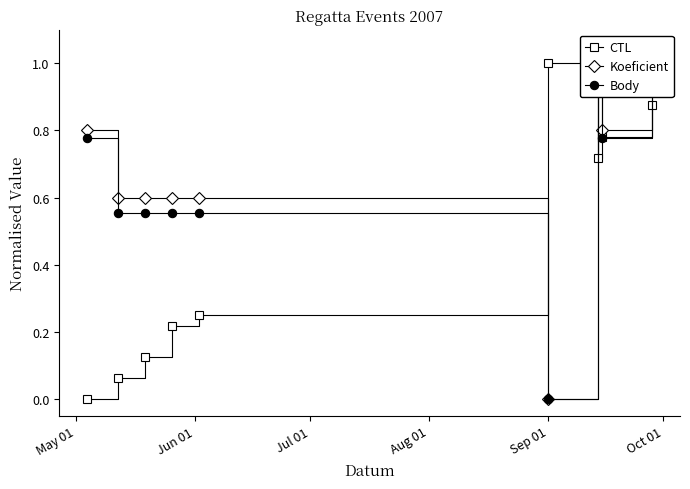

What is the highest value of the CTL series?

1.0